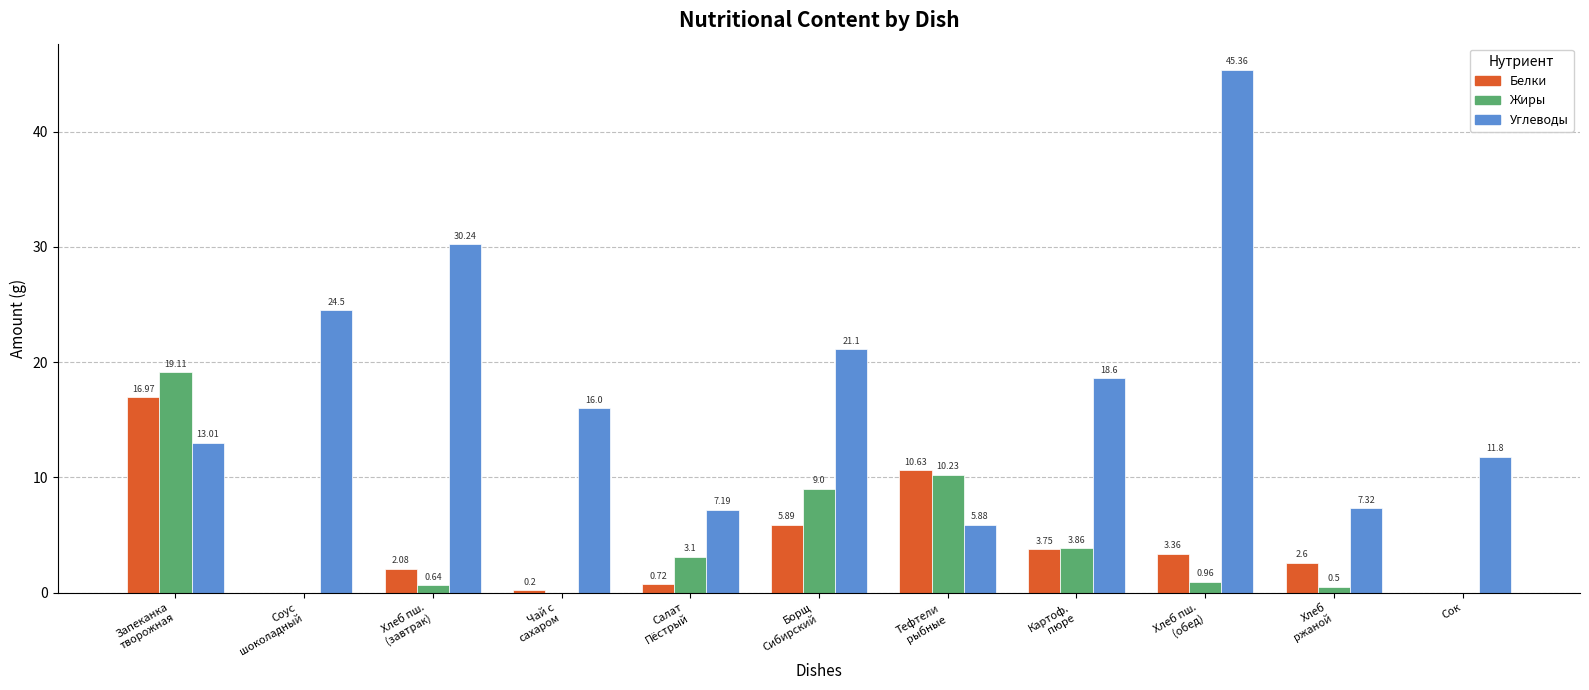

What is the sum of all Углеводы values?

201.0